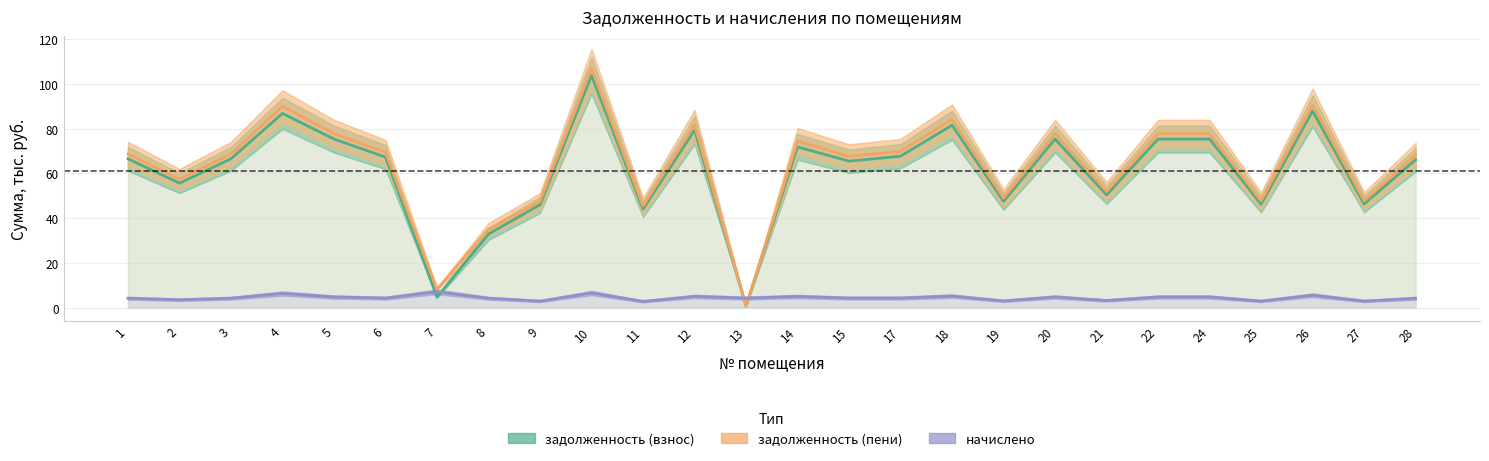

What value does the задолженность (взнос) series have at 6?

67.3